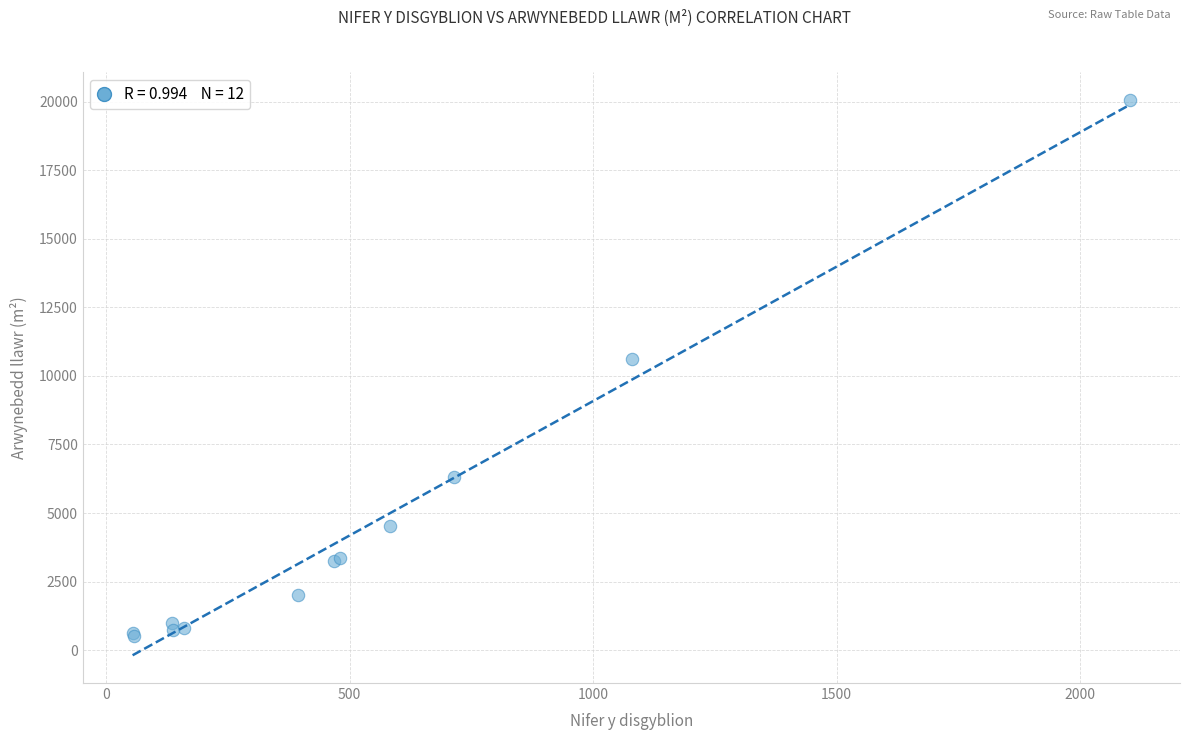

What Y value in the scatter plot is closest to 10290?

10617